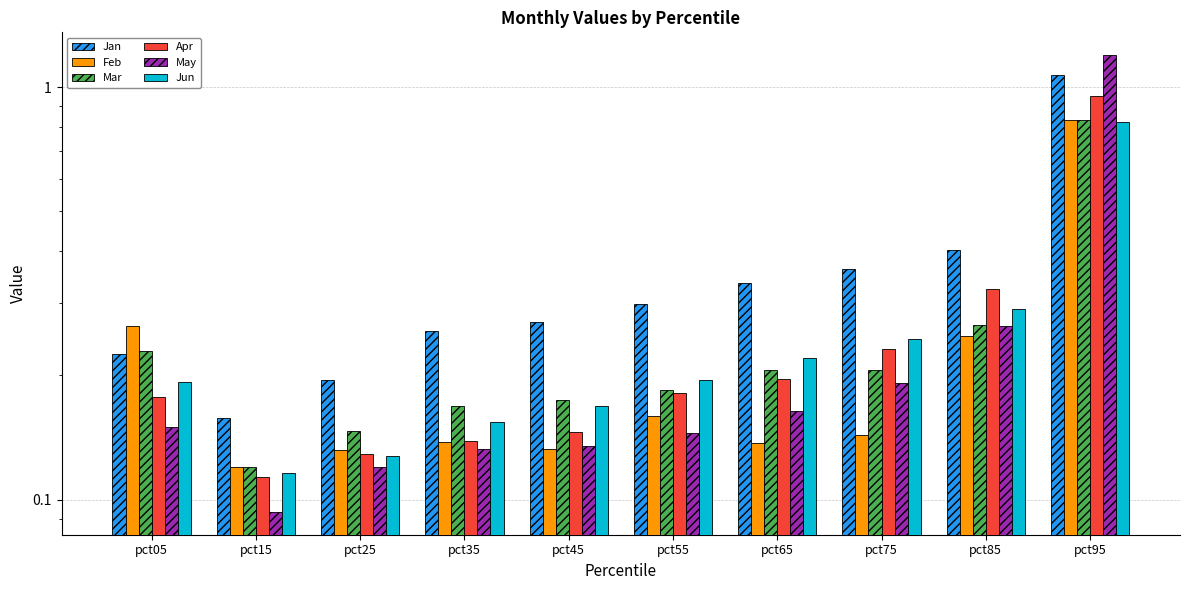

What is the total value across all series at pct75?

1.4